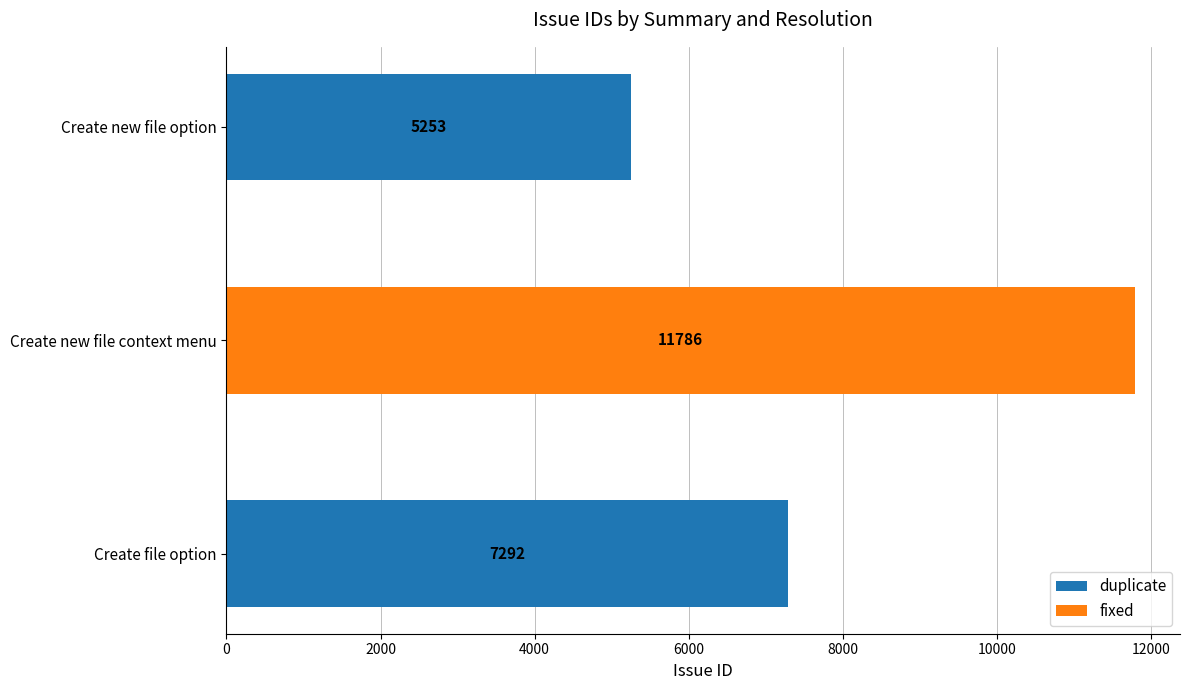

Is it true that duplicate equals -2802 at Create new file context menu?

False